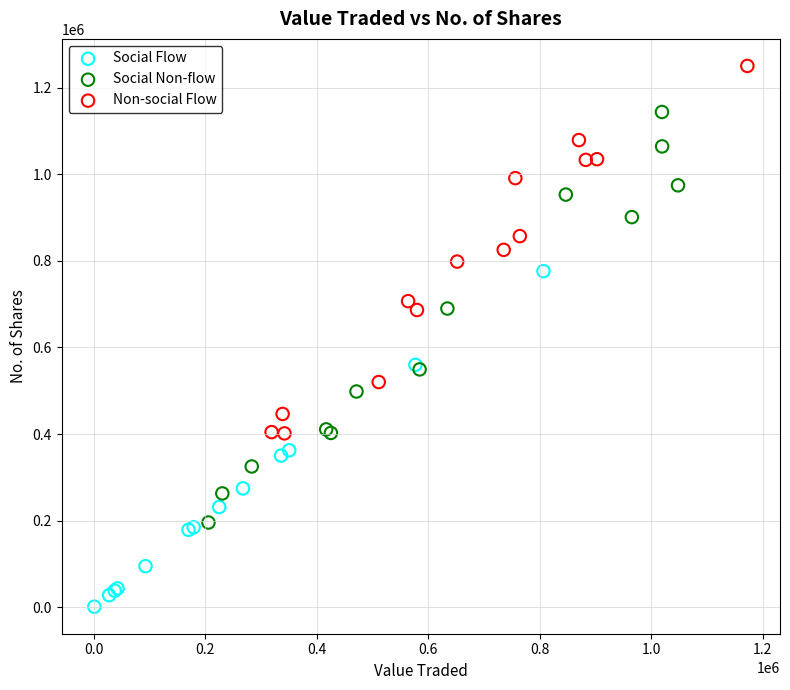

Which series reaches the maximum Y coordinate?

Non-social Flow